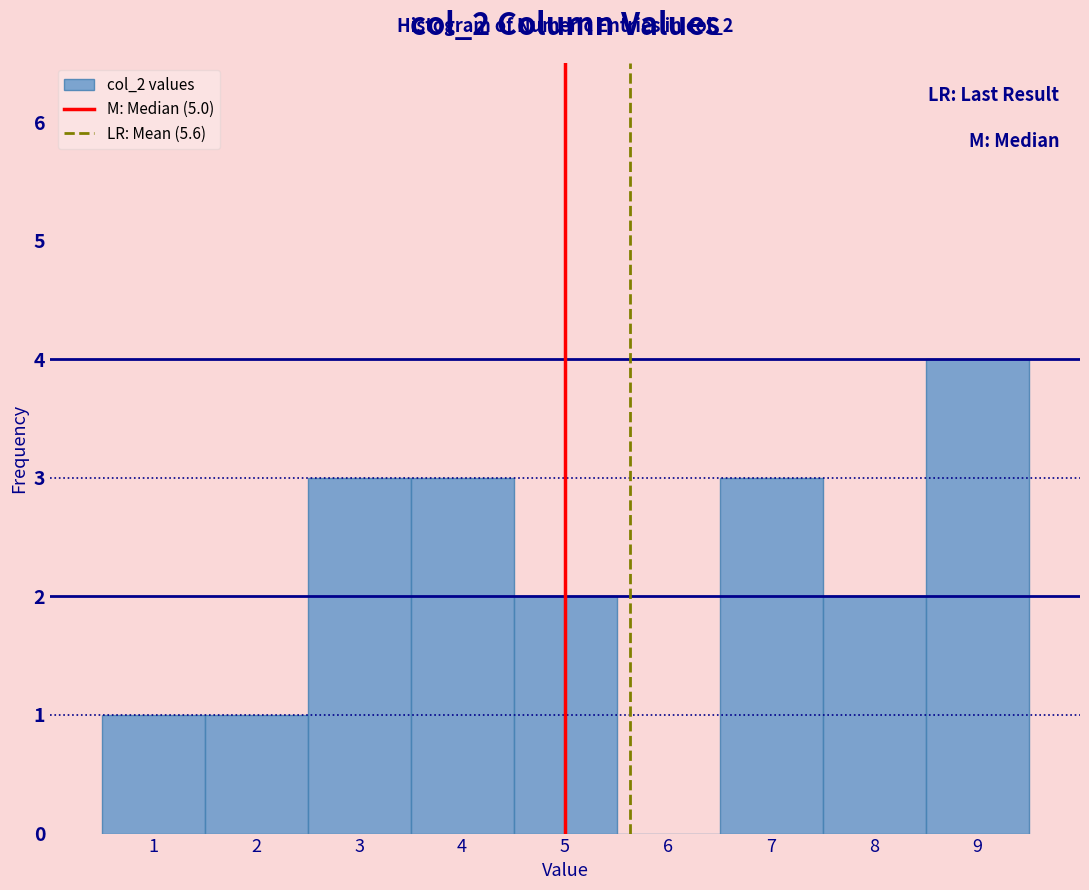

Over which range of the x-axis is the bar tallest?

8.5 to 9.5